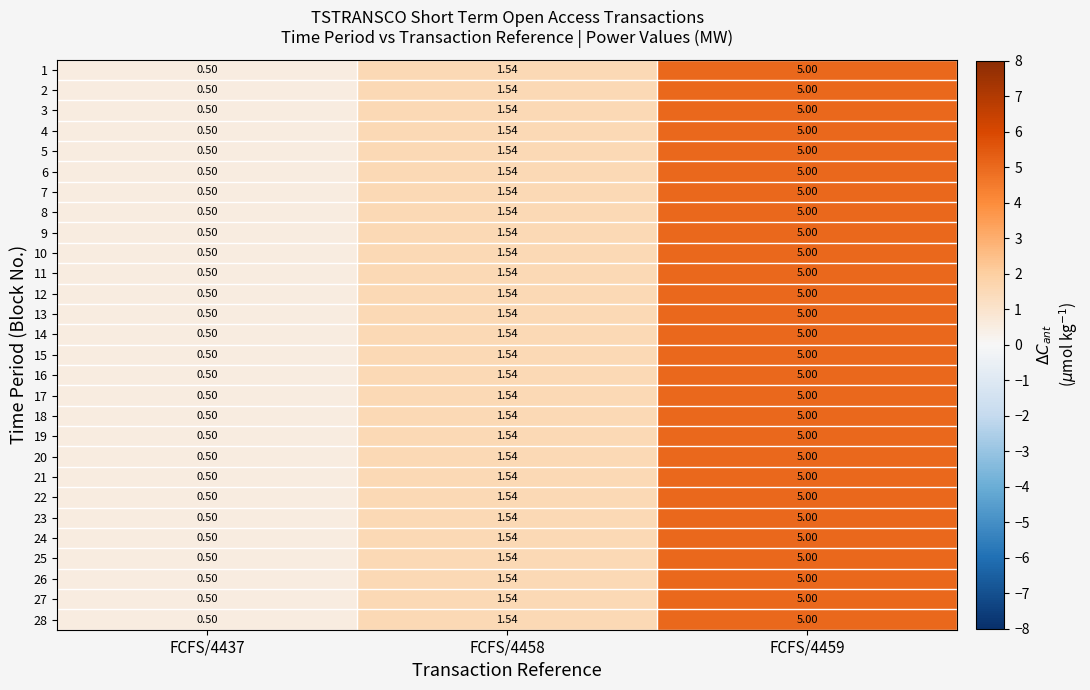

Reading right to left, list all the values displayed in this chart.

1: FCFS/4459=5.0	FCFS/4458=1.5	FCFS/4437=0.5
2: FCFS/4459=5.0	FCFS/4458=1.5	FCFS/4437=0.5
3: FCFS/4459=5.0	FCFS/4458=1.5	FCFS/4437=0.5
4: FCFS/4459=5.0	FCFS/4458=1.5	FCFS/4437=0.5
5: FCFS/4459=5.0	FCFS/4458=1.5	FCFS/4437=0.5
6: FCFS/4459=5.0	FCFS/4458=1.5	FCFS/4437=0.5
7: FCFS/4459=5.0	FCFS/4458=1.5	FCFS/4437=0.5
8: FCFS/4459=5.0	FCFS/4458=1.5	FCFS/4437=0.5
9: FCFS/4459=5.0	FCFS/4458=1.5	FCFS/4437=0.5
10: FCFS/4459=5.0	FCFS/4458=1.5	FCFS/4437=0.5
11: FCFS/4459=5.0	FCFS/4458=1.5	FCFS/4437=0.5
12: FCFS/4459=5.0	FCFS/4458=1.5	FCFS/4437=0.5
13: FCFS/4459=5.0	FCFS/4458=1.5	FCFS/4437=0.5
14: FCFS/4459=5.0	FCFS/4458=1.5	FCFS/4437=0.5
15: FCFS/4459=5.0	FCFS/4458=1.5	FCFS/4437=0.5
16: FCFS/4459=5.0	FCFS/4458=1.5	FCFS/4437=0.5
17: FCFS/4459=5.0	FCFS/4458=1.5	FCFS/4437=0.5
18: FCFS/4459=5.0	FCFS/4458=1.5	FCFS/4437=0.5
19: FCFS/4459=5.0	FCFS/4458=1.5	FCFS/4437=0.5
20: FCFS/4459=5.0	FCFS/4458=1.5	FCFS/4437=0.5
21: FCFS/4459=5.0	FCFS/4458=1.5	FCFS/4437=0.5
22: FCFS/4459=5.0	FCFS/4458=1.5	FCFS/4437=0.5
23: FCFS/4459=5.0	FCFS/4458=1.5	FCFS/4437=0.5
24: FCFS/4459=5.0	FCFS/4458=1.5	FCFS/4437=0.5
25: FCFS/4459=5.0	FCFS/4458=1.5	FCFS/4437=0.5
26: FCFS/4459=5.0	FCFS/4458=1.5	FCFS/4437=0.5
27: FCFS/4459=5.0	FCFS/4458=1.5	FCFS/4437=0.5
28: FCFS/4459=5.0	FCFS/4458=1.5	FCFS/4437=0.5